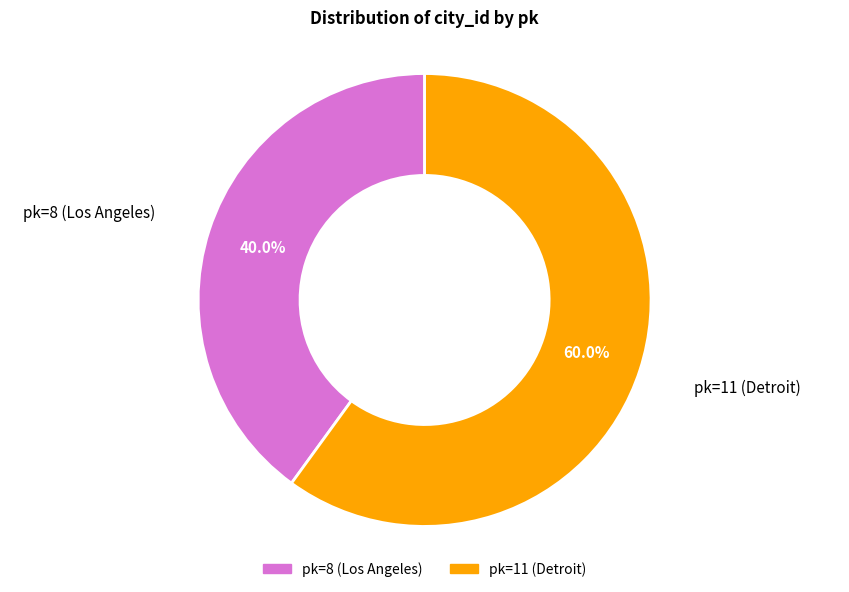

How many segments does this pie chart have?

2